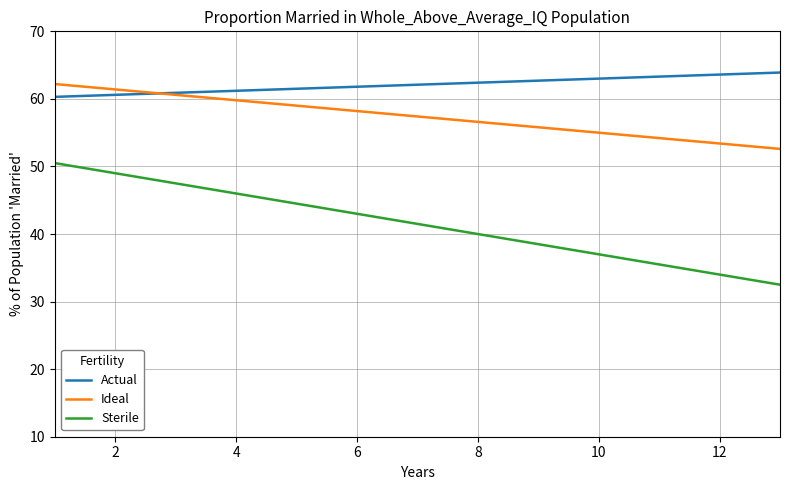

True or false: Sterile and Actual intersect in this chart.

False